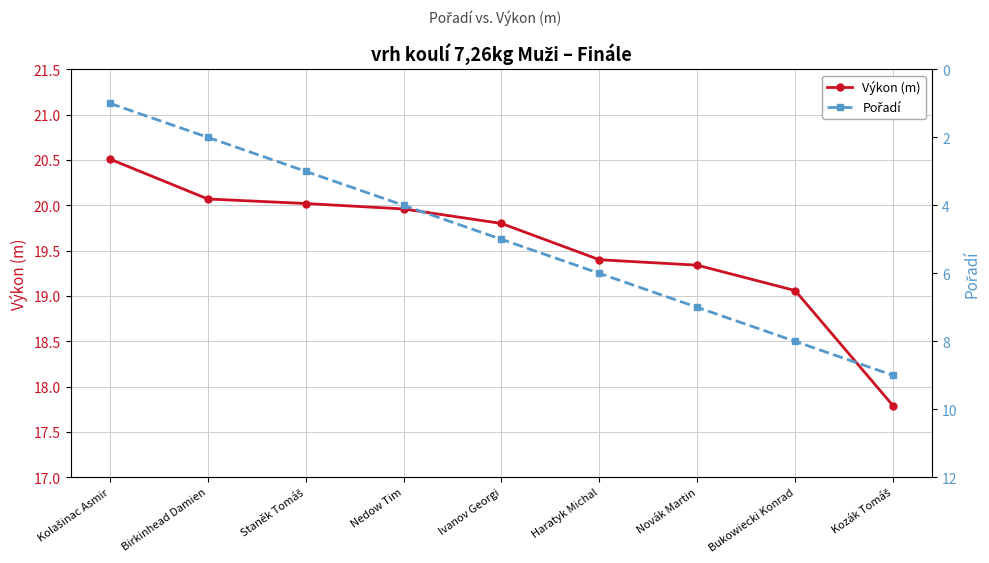

Which series has the largest range (max minus min)?

Pořadí